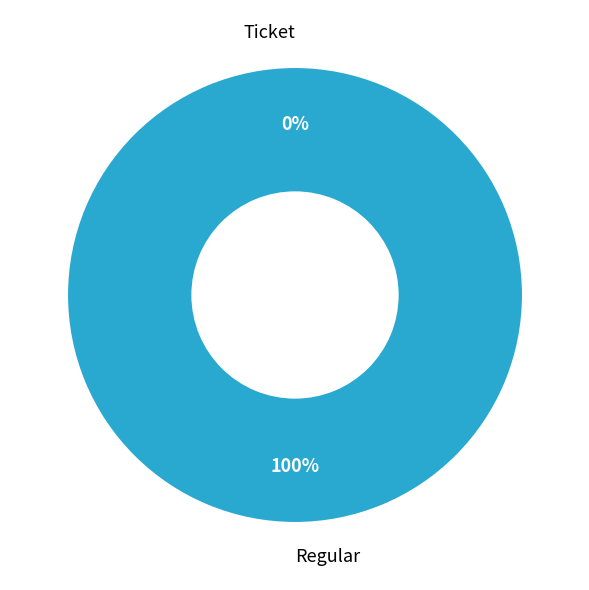

To the nearest percent, what portion does Regular represent?

100%